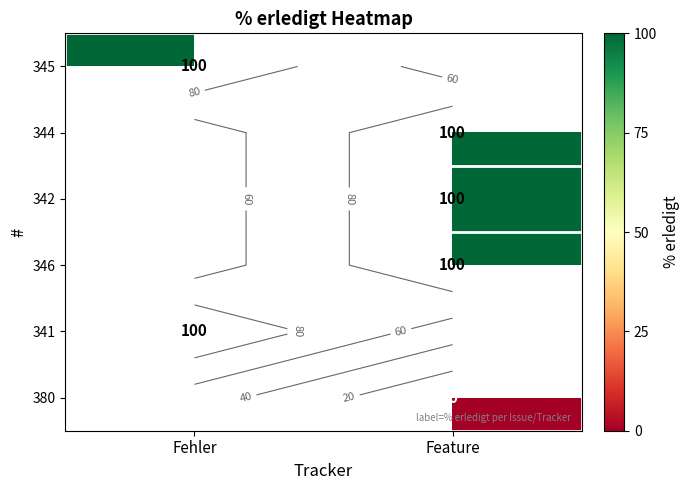

At which label is 380 closest to 0?

Fehler